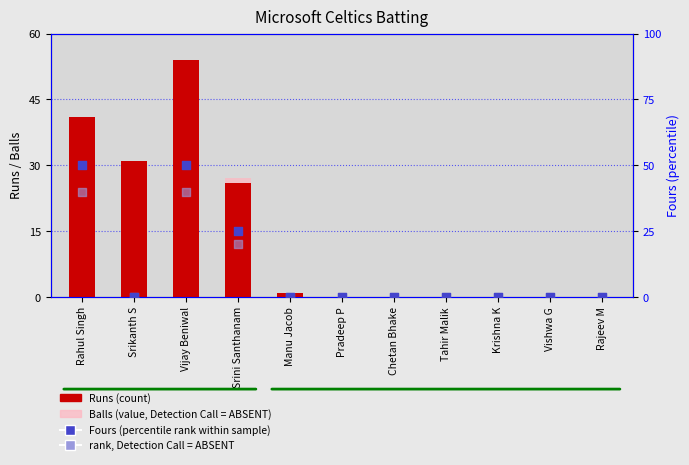

What is the total value across all series at Manu Jacob?

2